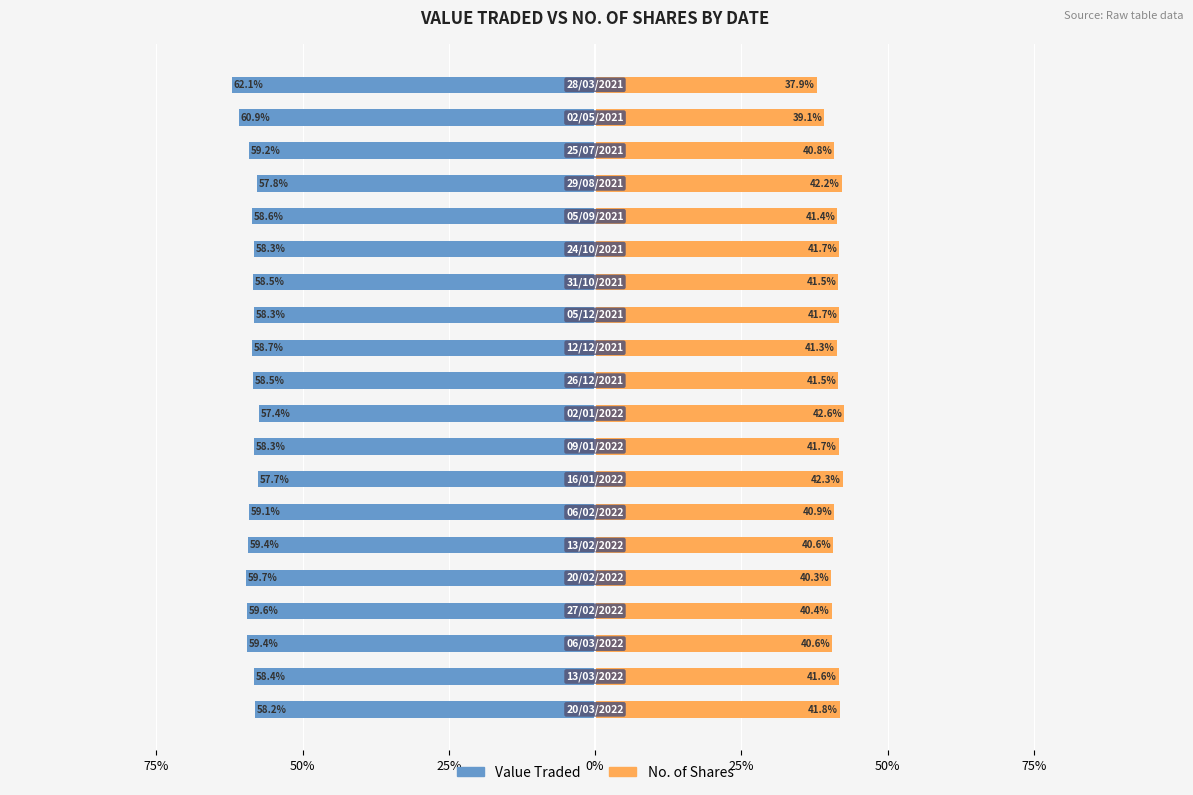

Reading right to left, list all the values displayed in this chart.

Value Traded: -62.1	-60.9	-59.2	-57.8	-58.6	-58.3	-58.5	-58.3	-58.7	-58.5	-57.4	-58.3	-57.7	-59.1	-59.4	-59.7	-59.6	-59.4	-58.4	-58.2
No. of Shares: 37.9	39.1	40.8	42.2	41.4	41.7	41.5	41.7	41.3	41.5	42.6	41.7	42.3	40.9	40.6	40.3	40.4	40.6	41.6	41.8